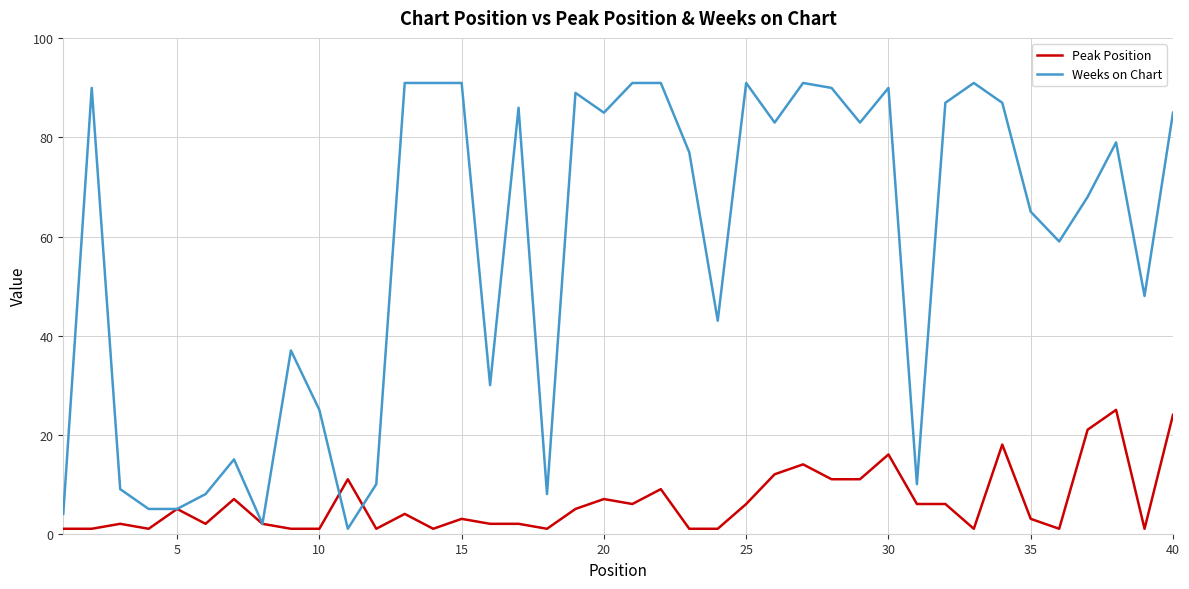

Which series has the widest spread of values?

Weeks on Chart